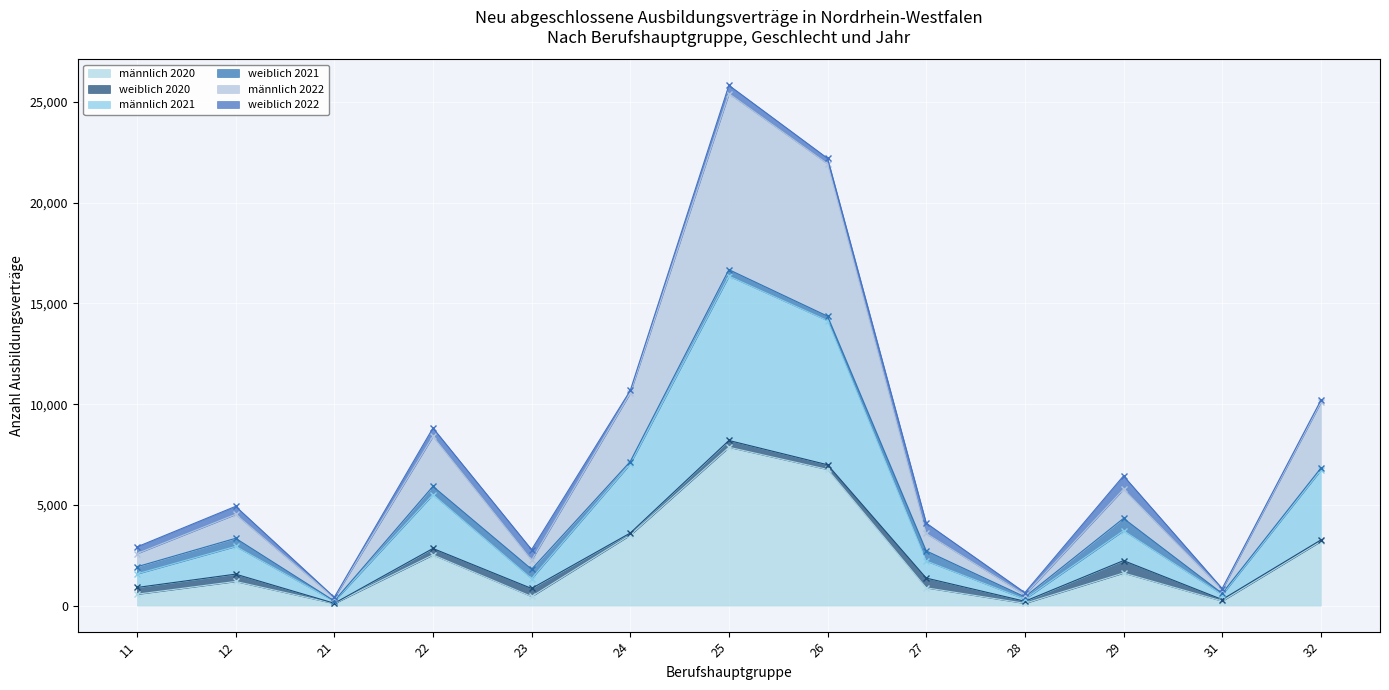

What is the value of the männlich 2022 point at the 12th from the left?

789